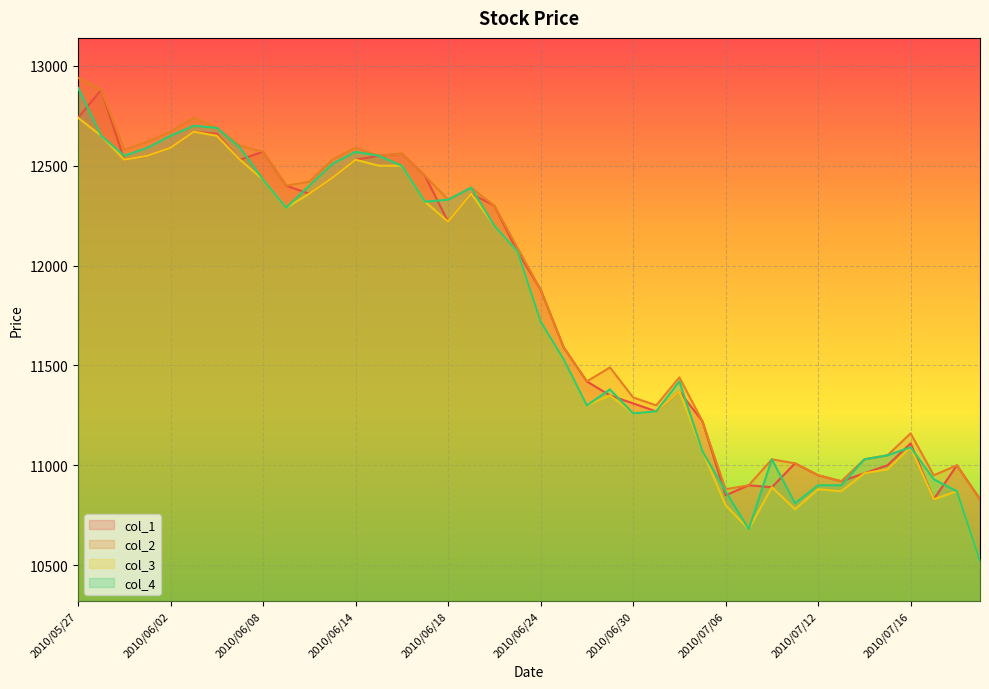

Which series has the largest total across all categories?

col_2